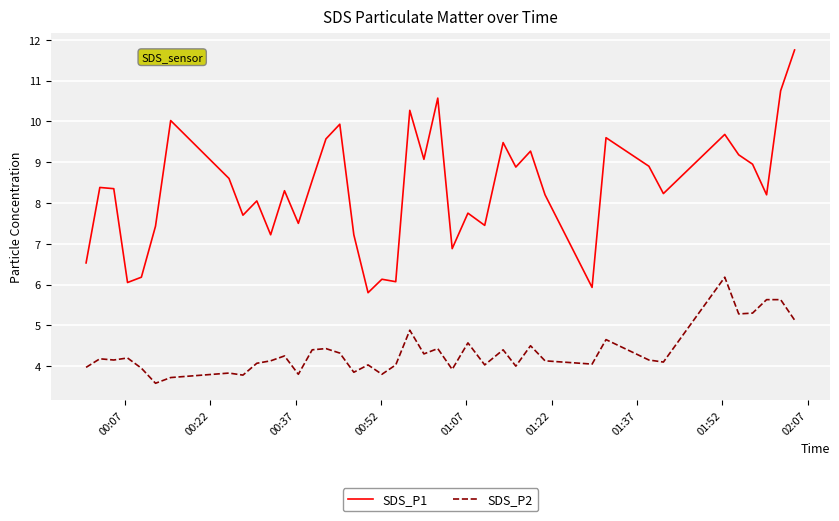

True or false: SDS_P1 has more than 0 interior local peaks.

True